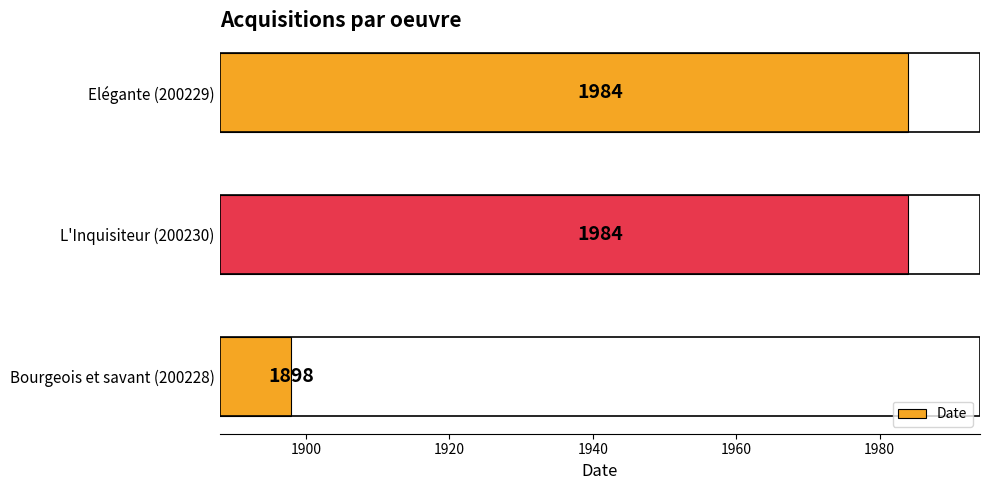

Count the values in the range 1898 to 1984.

3